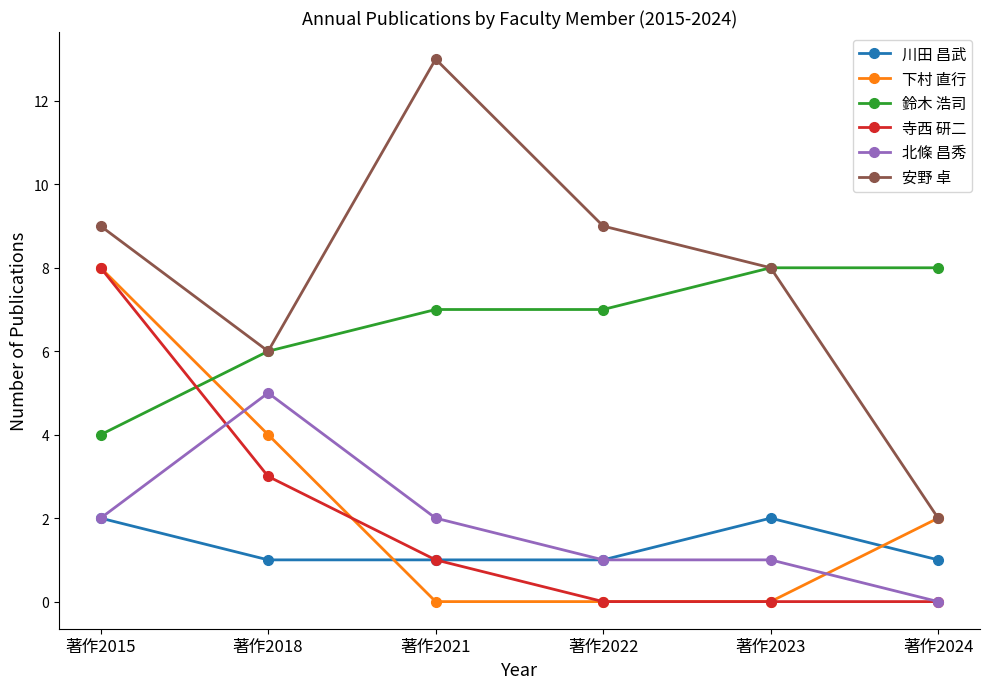

How many data points in 安野 卓 are less than 9?

3